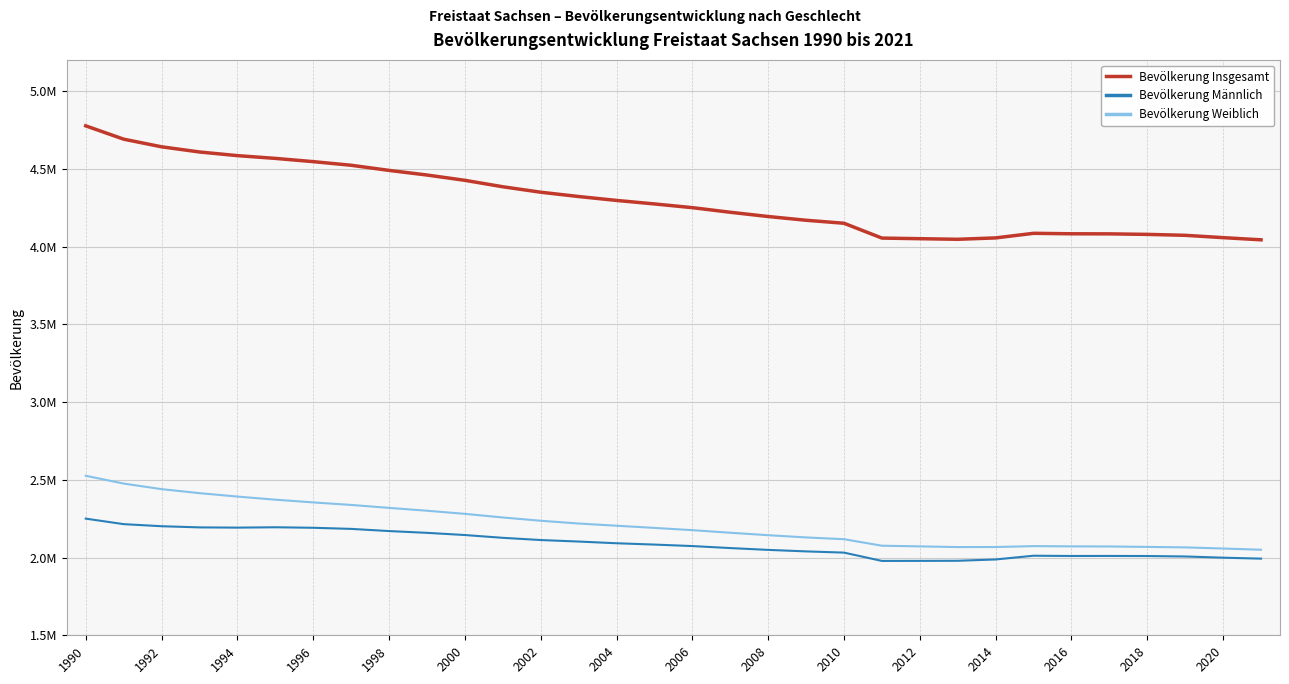

Which category has the highest value in the Bevölkerung Weiblich series?

1990